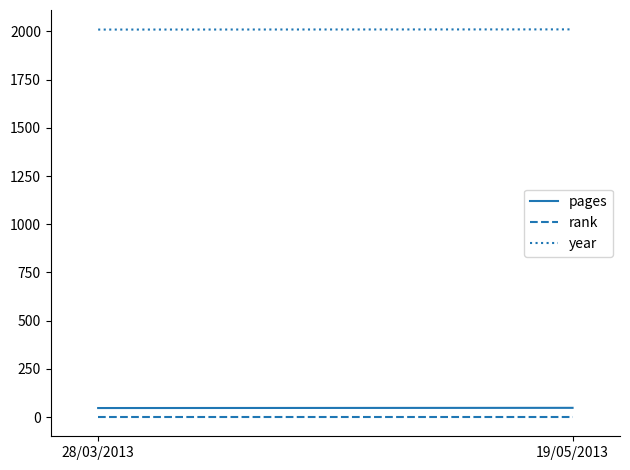

Rank the series at 19/05/2013 from lowest to highest value.

rank, pages, year